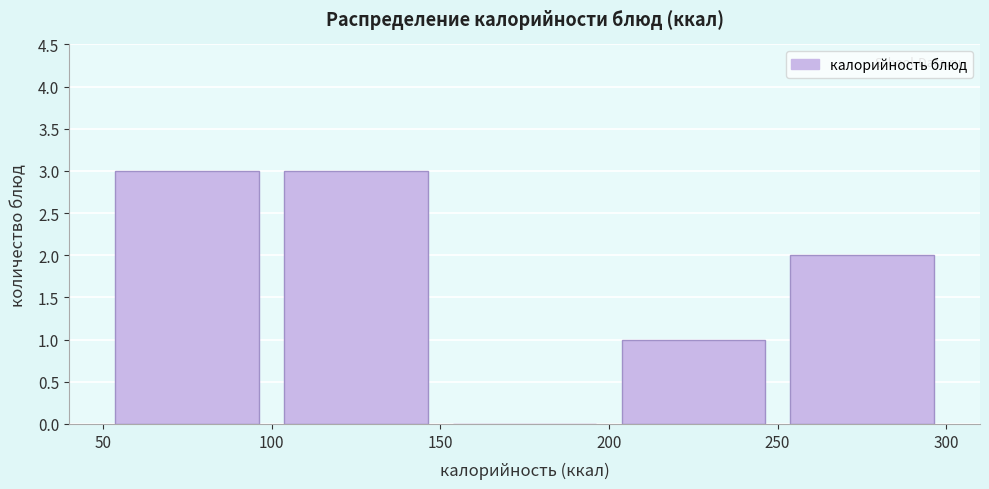

Reading left to right, list every bar in this chart as the range it spans on the x-axis followed by its height. The values are not printed on the chart, so give them approximately, as read against the axis.

50 to 100: 3
100 to 150: 3
150 to 200: 0
200 to 250: 1
250 to 300: 2